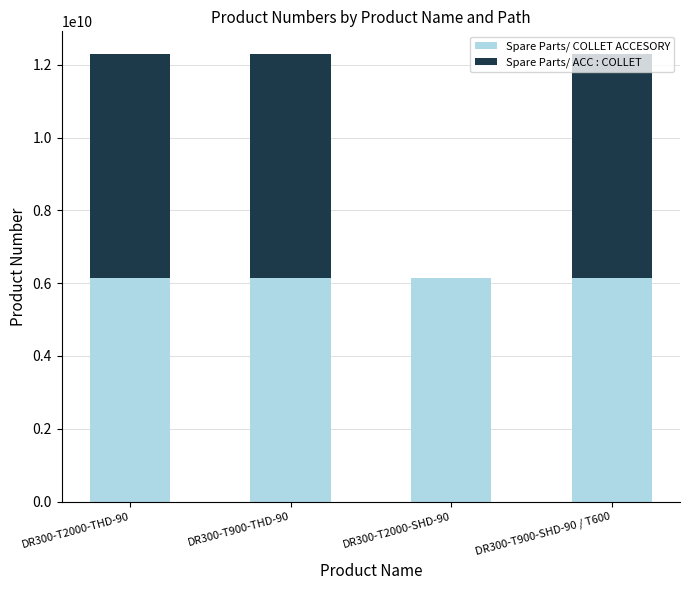

What is the highest value of the Spare Parts/ COLLET ACCESORY series?

6151760460